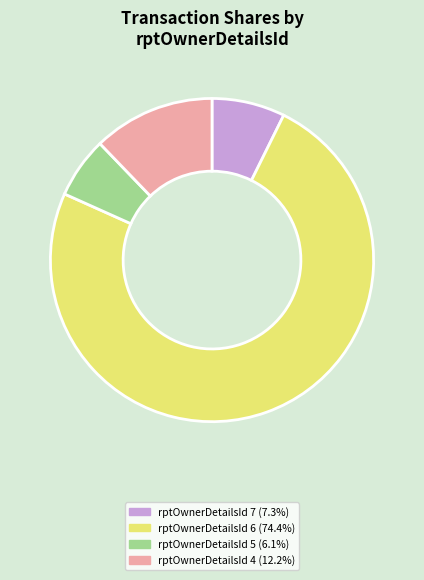

Combined, do rptOwnerDetailsId 7 (7.3%) and rptOwnerDetailsId 4 (12.2%) account for over 50%?

No